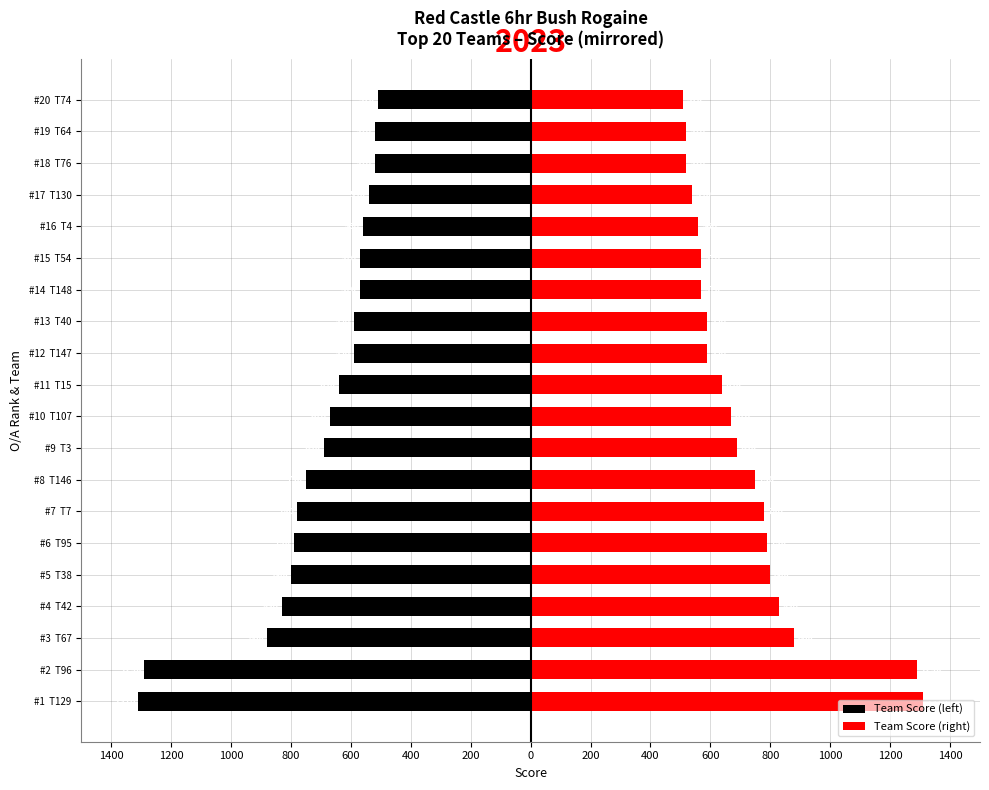

What is the lowest value of the Team Score (left) series?

-1310